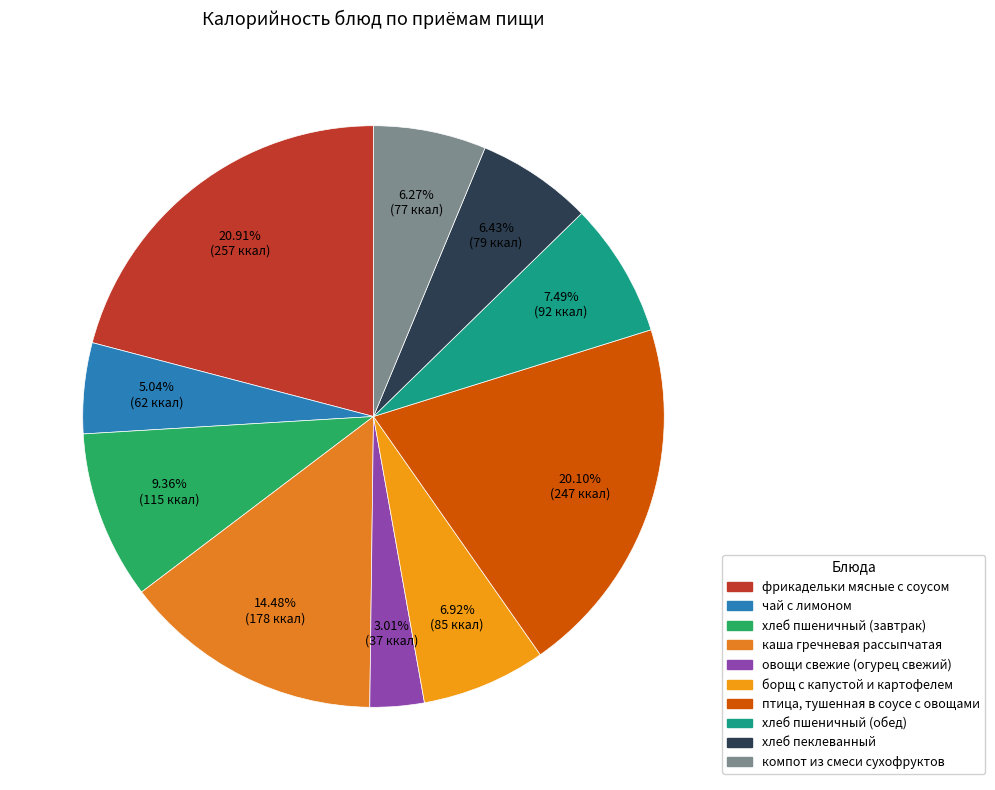

True or false: чай с лимоном accounts for 5% of the total.

True